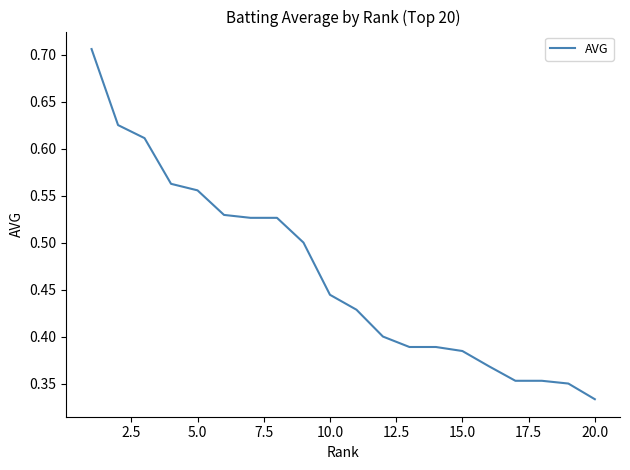

Reading left to right, list all the values displayed in this chart.

0.7	0.6	0.6	0.6	0.6	0.5	0.5	0.5	0.5	0.4	0.4	0.4	0.4	0.4	0.4	0.4	0.4	0.4	0.3	0.3